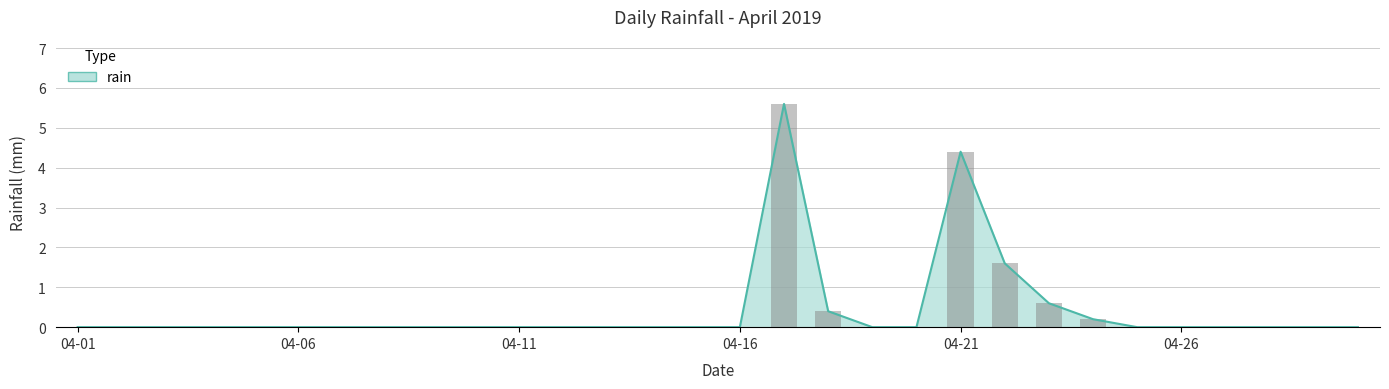

What is the greatest value displayed?

5.6